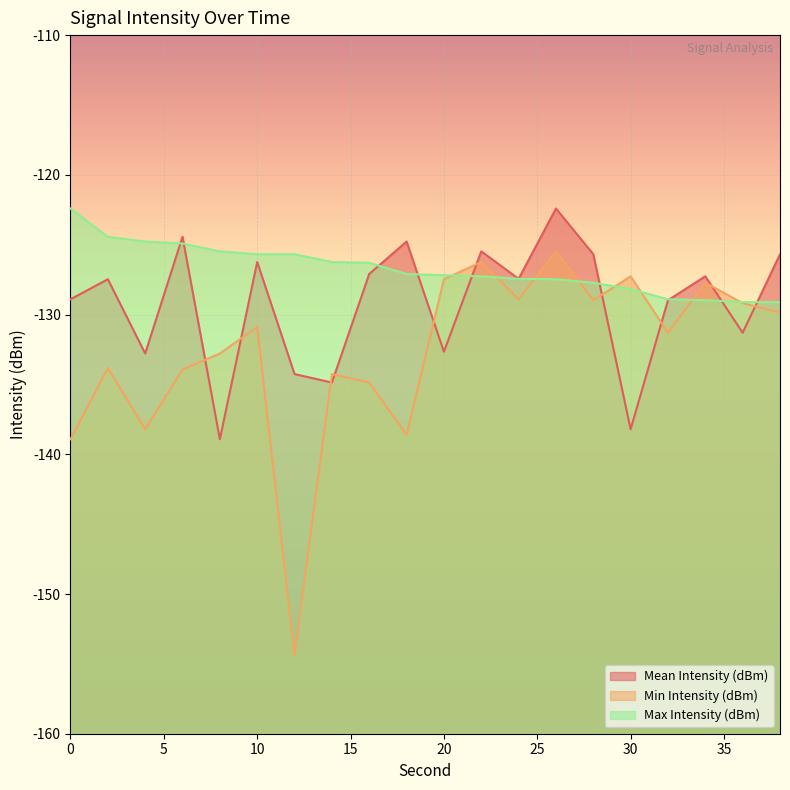

Is the value of Max Intensity (dBm) at 30 greater than the value of Mean Intensity (dBm) at 22?

No